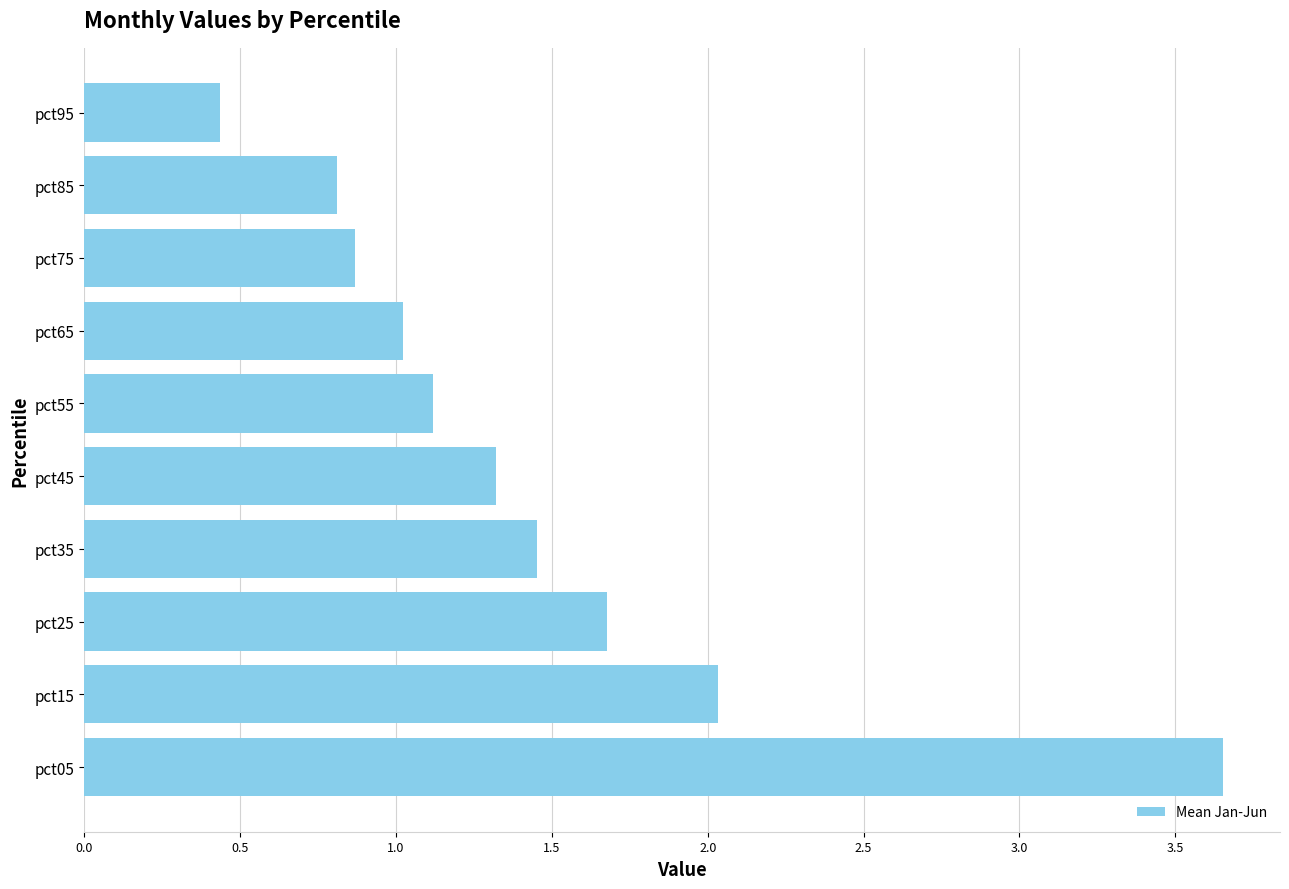

What is the smallest value displayed?

0.4